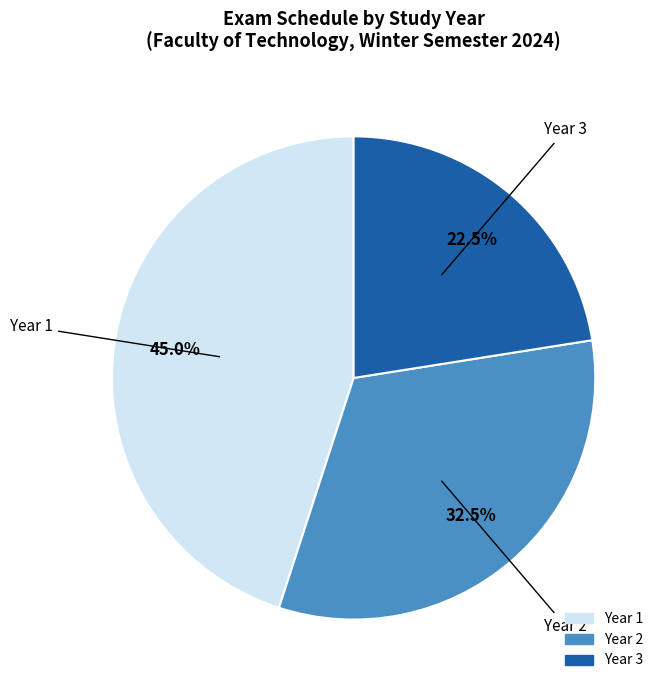

Which slice is the smallest?

Year 3